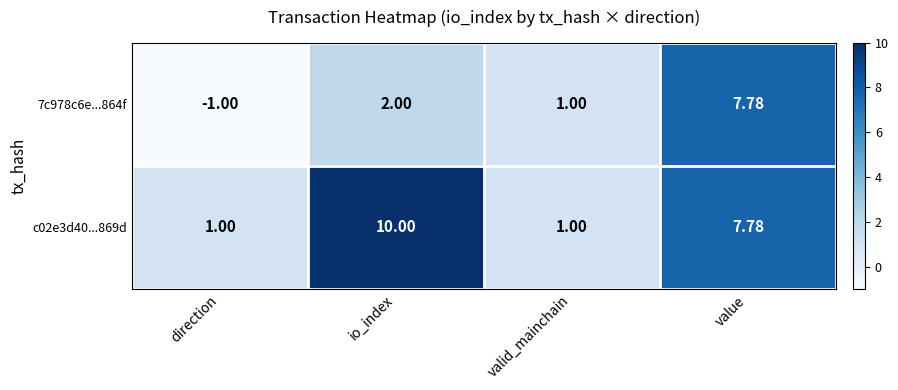

Which category has the lowest value in the 7c978c6e...864f series?

direction